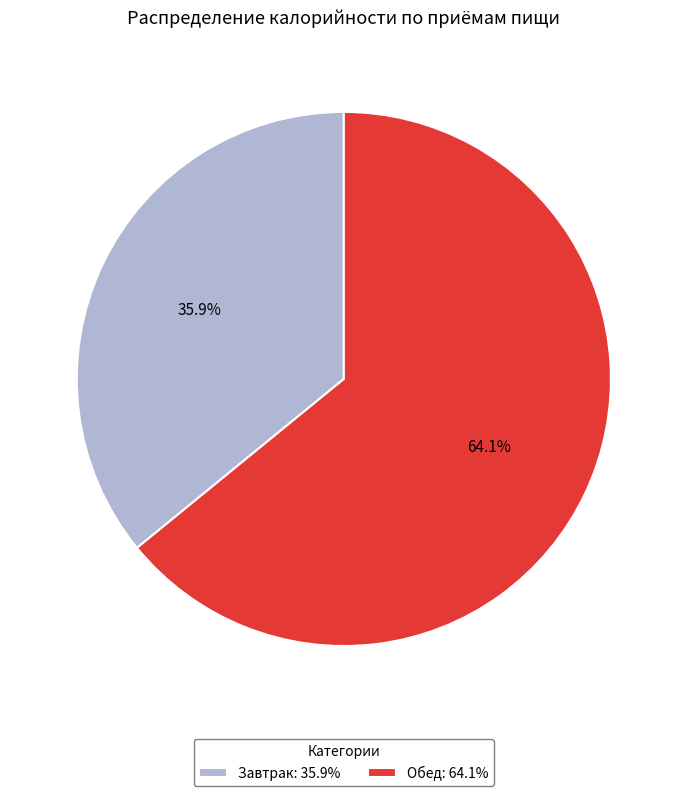

What is the ratio of the value at Обед: 64.1% to the value at Завтрак: 35.9%?

1.8